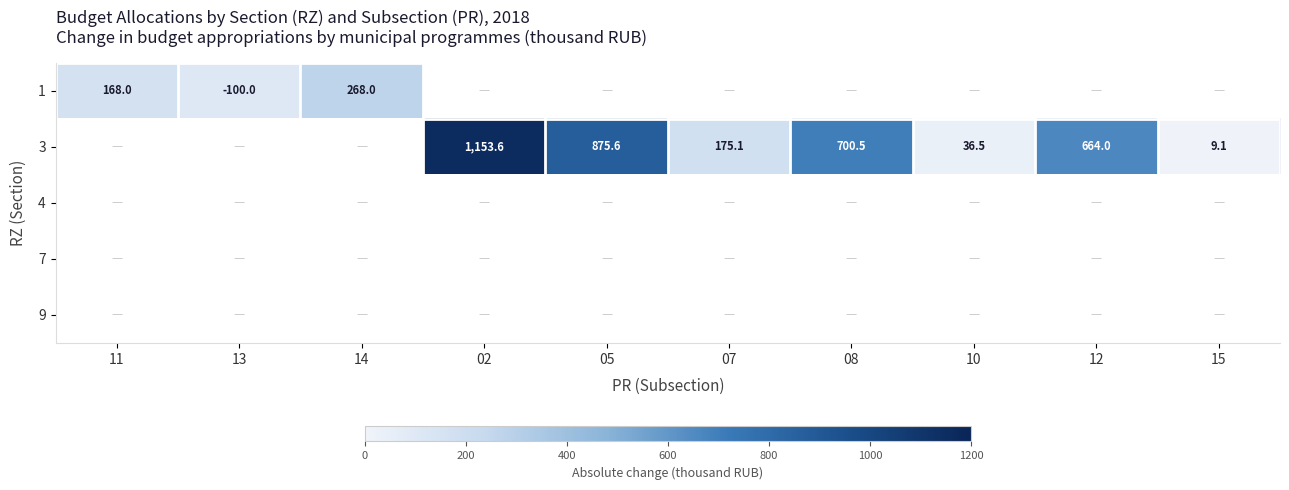

The value of 3 at 07 is 113.8. True or false?

False